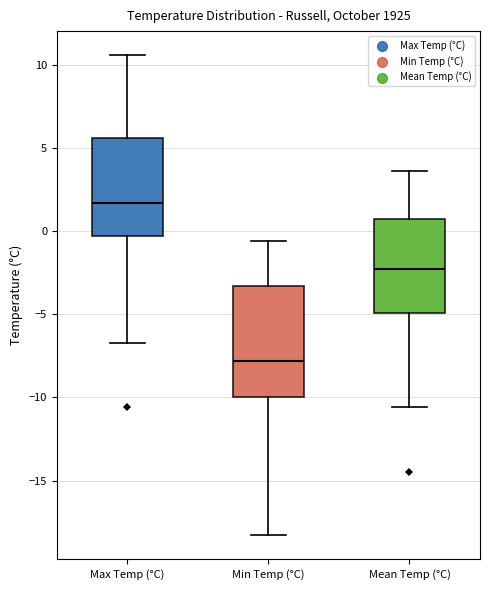

Where does the median line of the box for Min Temp (°C) sit on the y-axis? The values are not printed on the chart, so give them approximately, as read against the axis.

-8.0